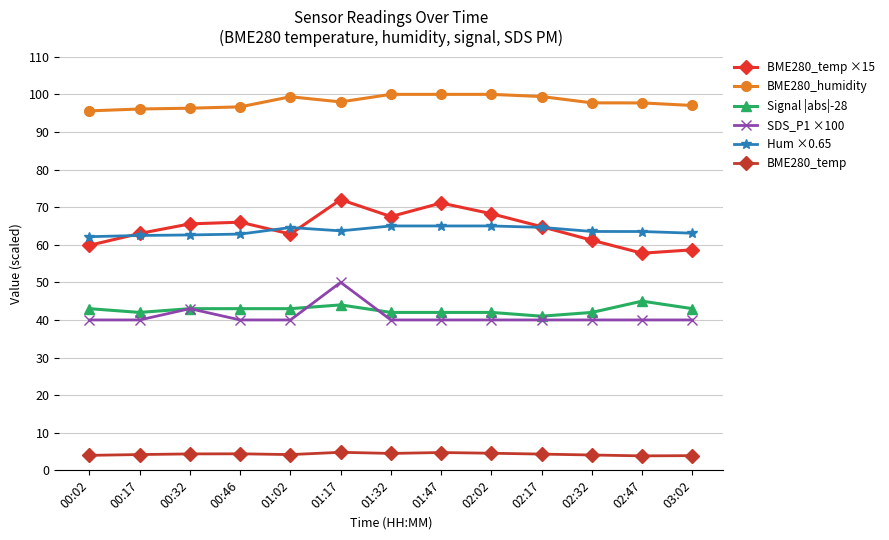

Which series has the largest range (max minus min)?

BME280_temp ×15